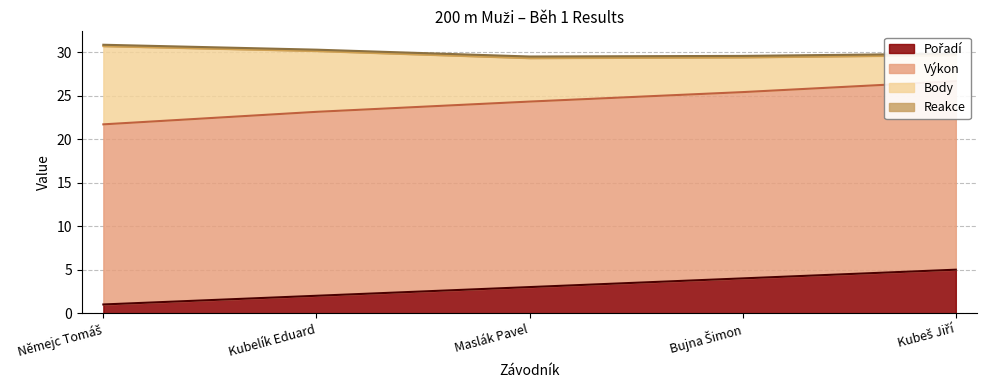

Count the Pořadí values in the range 2 to 4.

3